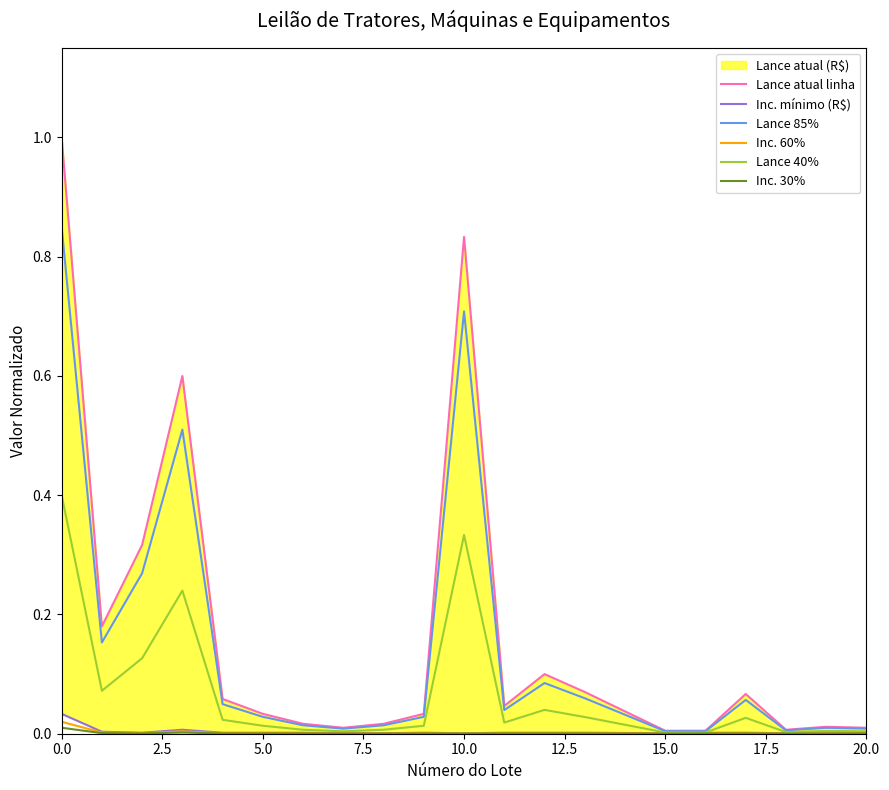

The Lance 40% series shows 0.0 at 15.0. True or false?

True